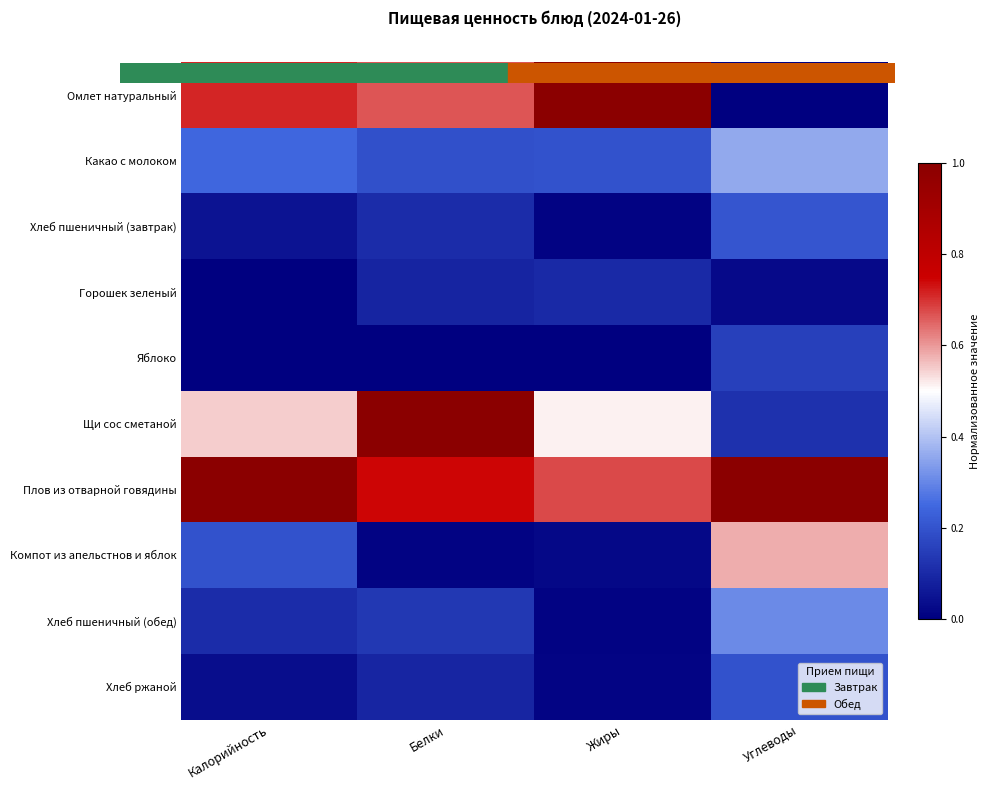

Reading right to left, list all the values displayed in this chart.

Омлет натуральный: Углеводы=0.0	Жиры=1.0	Белки=0.7	Калорийность=0.7
Какао с молоком: Углеводы=0.4	Жиры=0.2	Белки=0.2	Калорийность=0.2
Хлеб пшеничный (завтрак): Углеводы=0.2	Жиры=0.0	Белки=0.1	Калорийность=0.0
Горошек зеленый: Углеводы=0.0	Жиры=0.1	Белки=0.1	Калорийность=0.0
Яблоко: Углеводы=0.2	Жиры=0.0	Белки=0.0	Калорийность=0.0
Щи сос сметаной: Углеводы=0.1	Жиры=0.5	Белки=1.0	Калорийность=0.5
Плов из отварной говядины: Углеводы=1.0	Жиры=0.7	Белки=0.7	Калорийность=1.0
Компот из апельстнов и яблок: Углеводы=0.6	Жиры=0.0	Белки=0.0	Калорийность=0.2
Хлеб пшеничный (обед): Углеводы=0.3	Жиры=0.0	Белки=0.1	Калорийность=0.1
Хлеб ржаной: Углеводы=0.2	Жиры=0.0	Белки=0.1	Калорийность=0.0